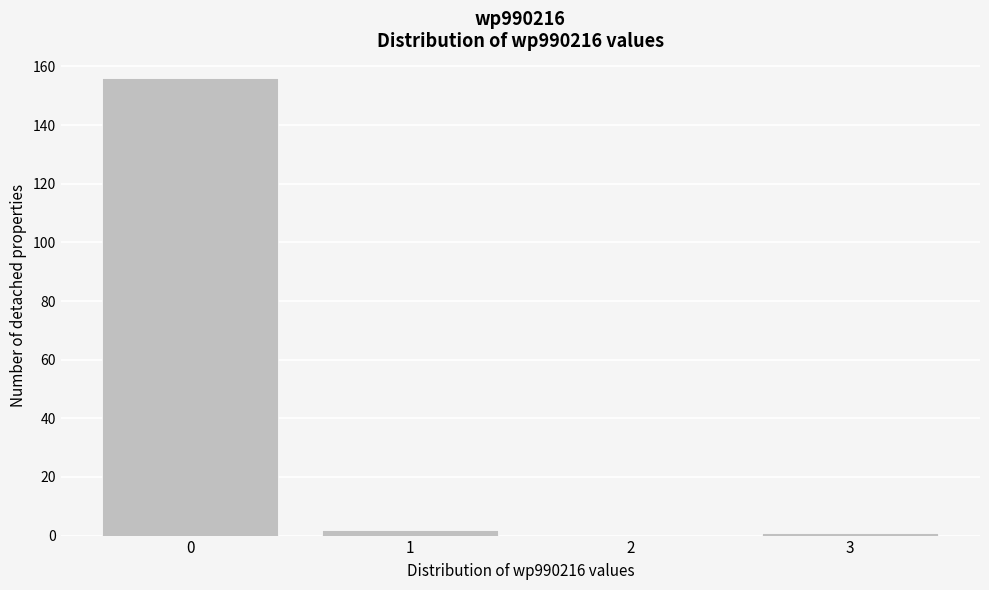

Reading left to right, transcribe all the data shown in this chart.

0=156	1=2	2=0	3=1